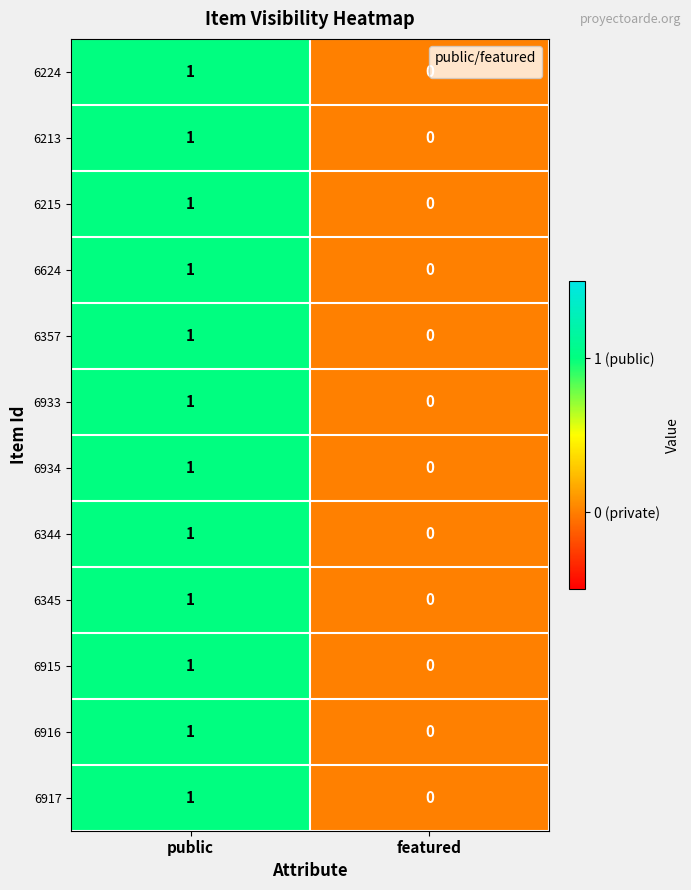

How many data points does each series have?

2